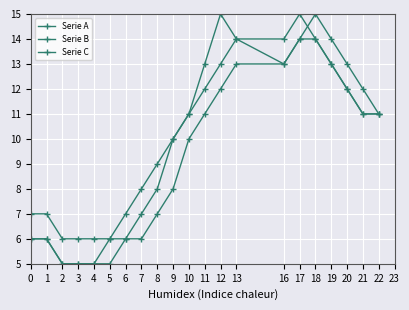

Where is Serie A nearest to the value 10?

9